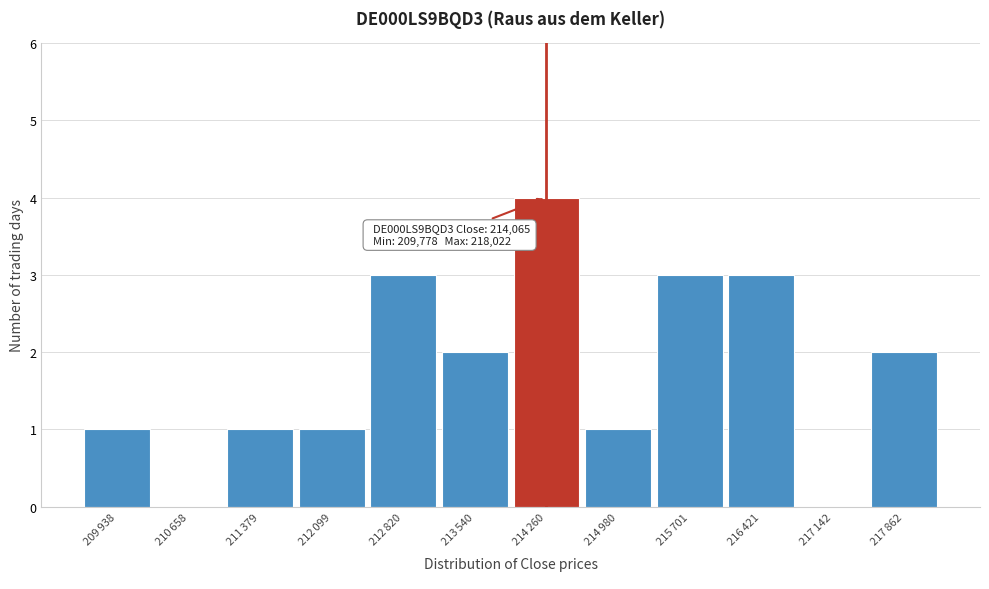

What is the greatest value displayed?

4